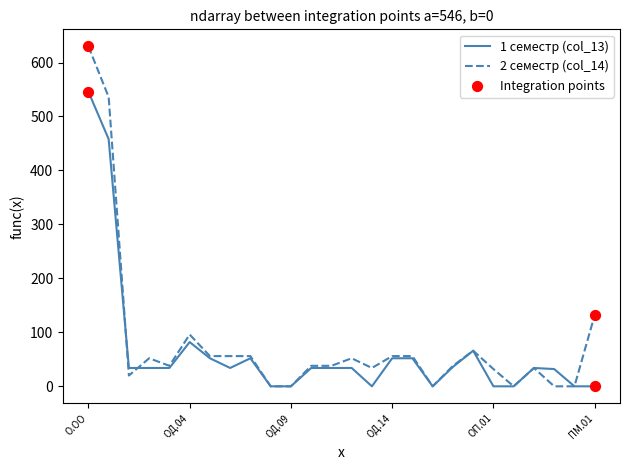

List the series in order of their peak value, highest first.

2 семестр (col_14), 1 семестр (col_13)